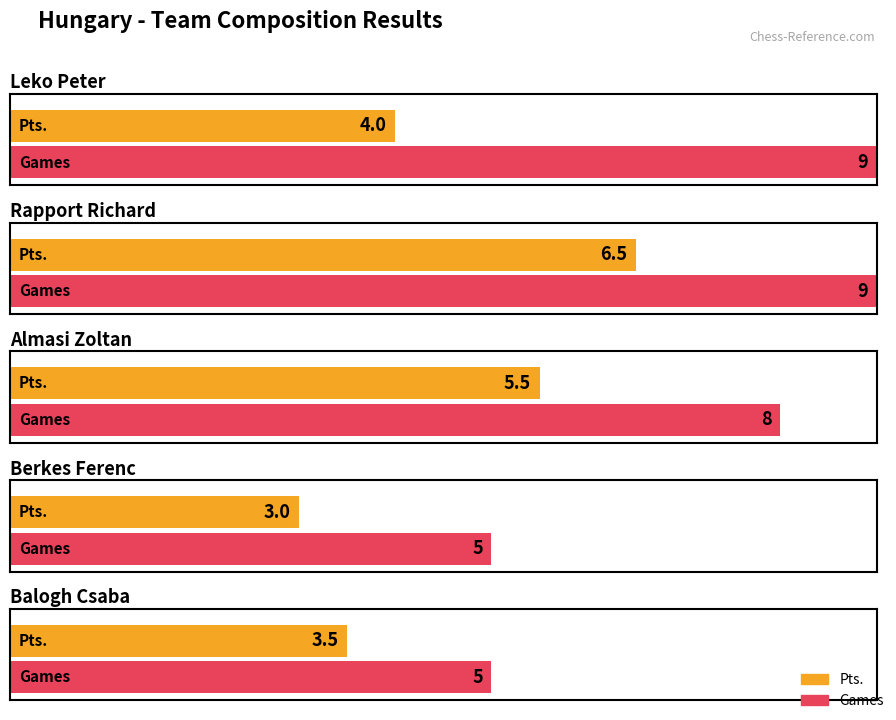

Which category has the lowest value in the Pts. series?

Berkes Ferenc